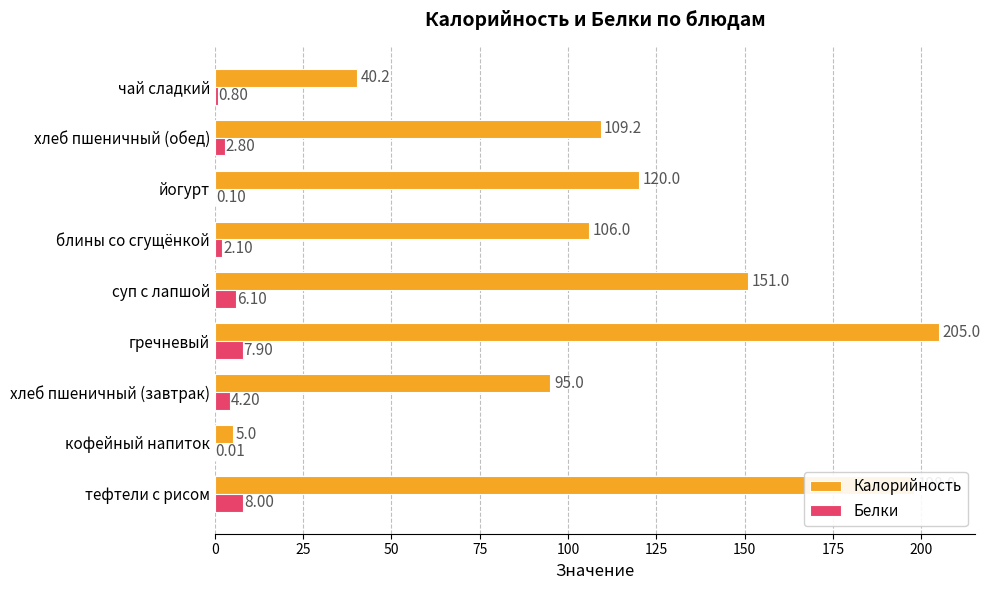

Where is Белки nearest to the value 4?

хлеб пшеничный (завтрак)